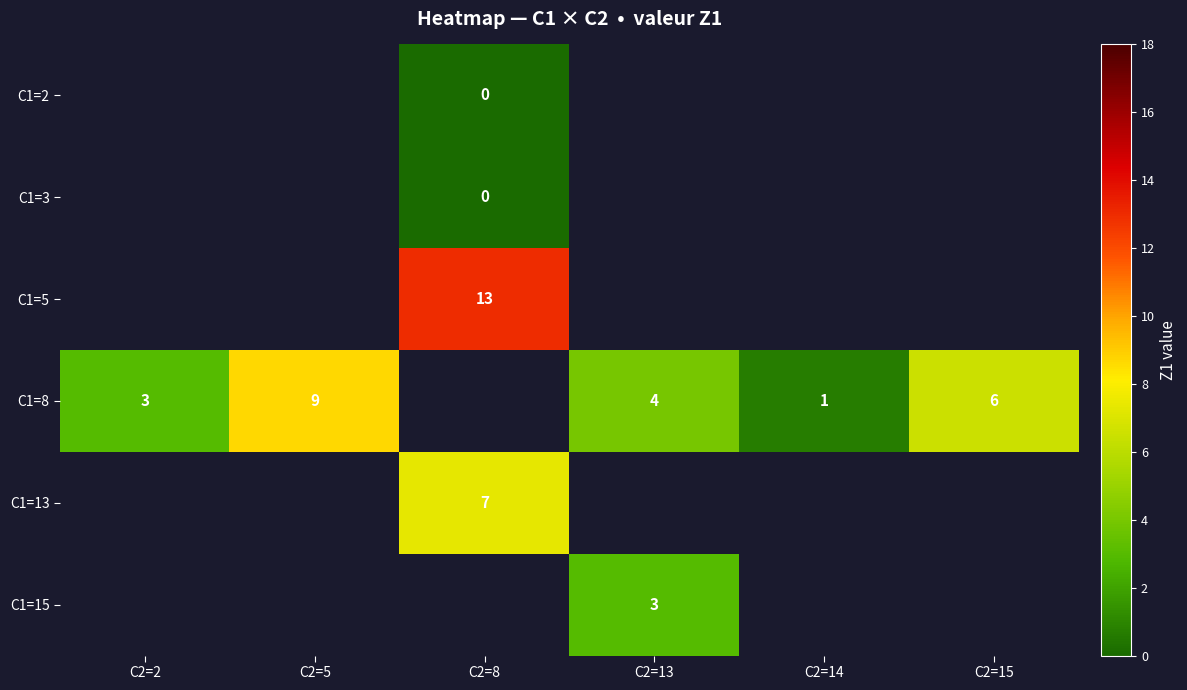

Count the number of data series in this chart.

6